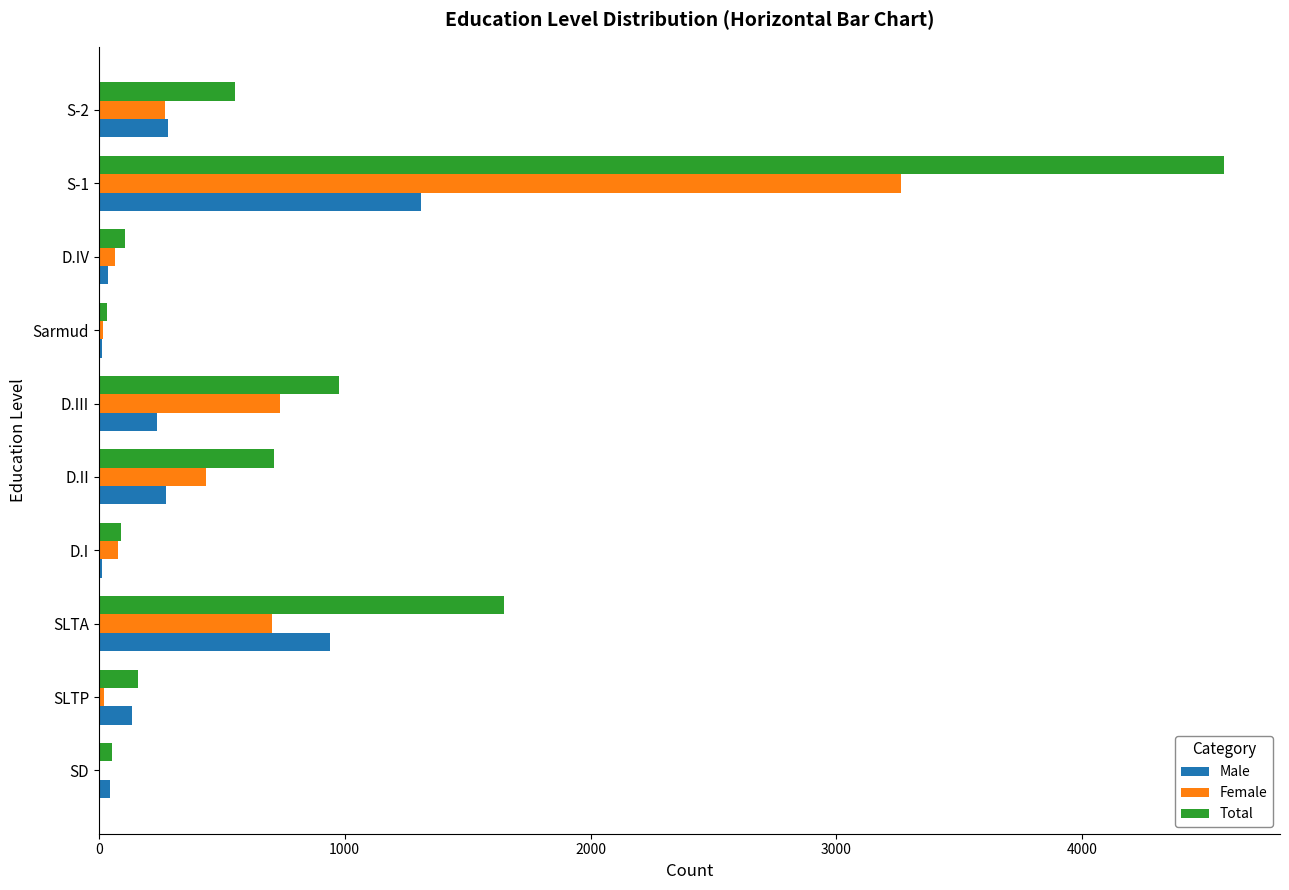

What is the sum of all Female values?

5605